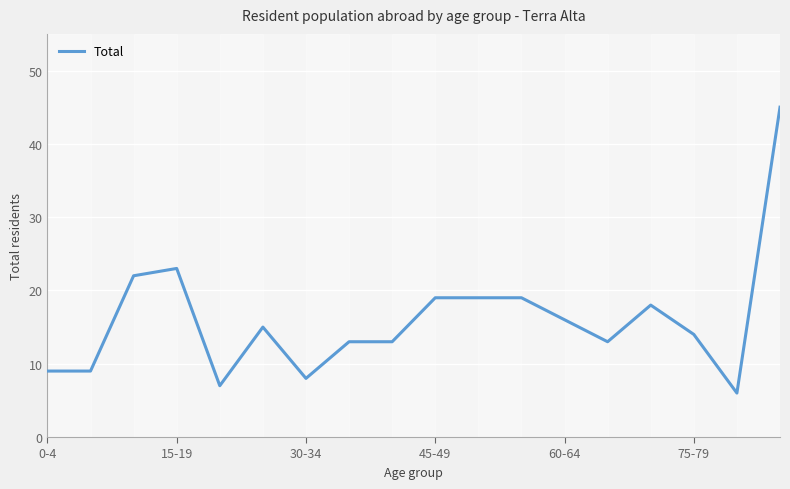

Reading left to right, list all the values displayed in this chart.

9	9	22	23	7	15	8	13	13	19	19	19	16	13	18	14	6	45